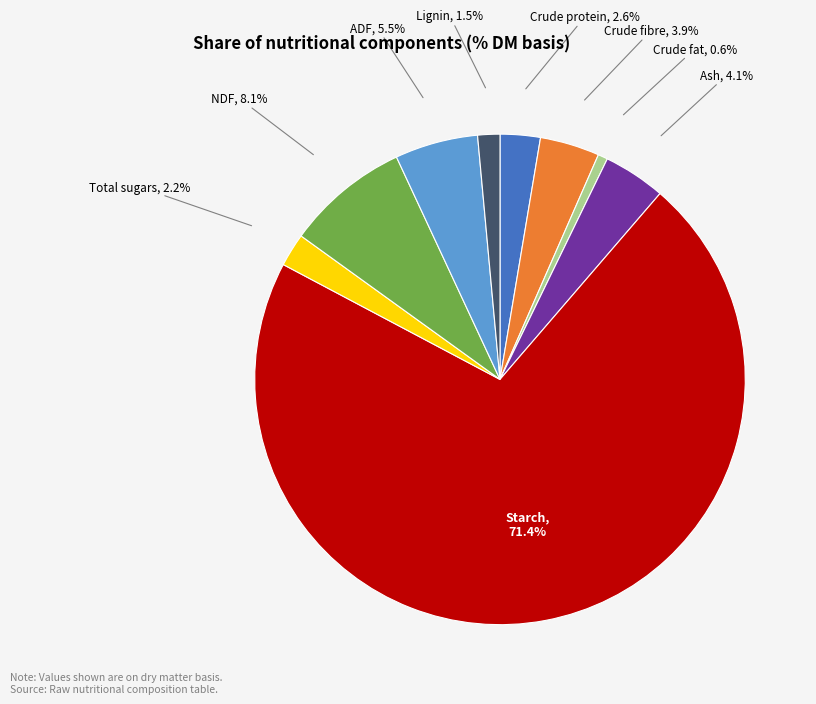

To the nearest percent, what is the difference between the largest and smallest slice percentages?

71%